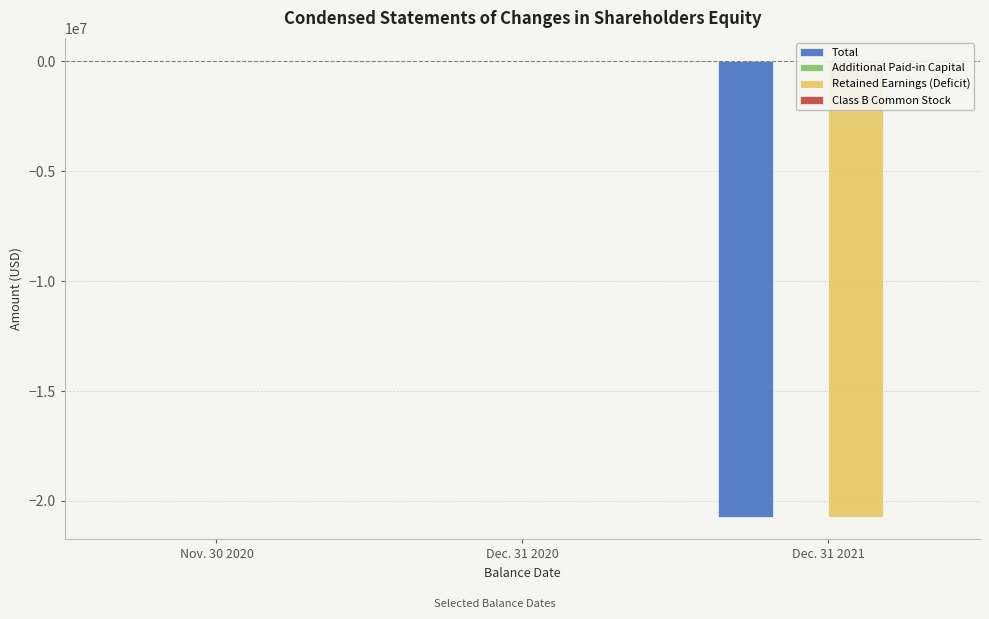

At which category does the chart reach its peak across all series?

Dec. 31 2020